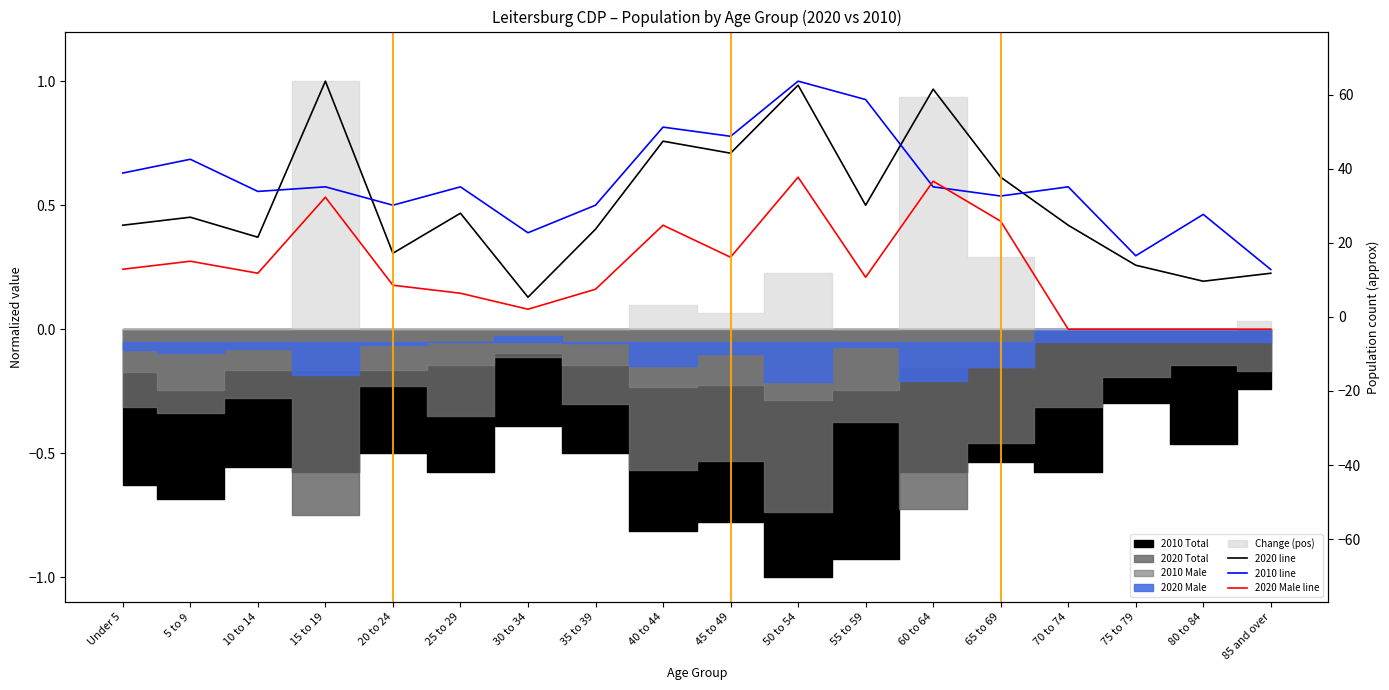

What is the spread (max minus min) of values at 85 and over?

0.2